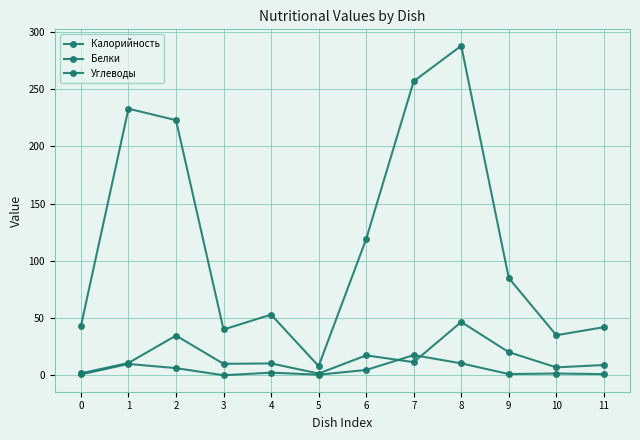

Reading right to left, list all the values displayed in this chart.

Калорийность: 11=42.0	10=35.0	9=85.0	8=288.0	7=257.0	6=119.0	5=8.0	4=53.0	3=40.0	2=223.0	1=233.0	0=43.0
Белки: 11=1.0	10=1.5	9=1.0	8=10.4	7=17.6	6=4.6	5=0.5	4=2.3	3=0.0	2=6.2	1=9.9	0=0.7
Углеводы: 11=9.0	10=6.9	9=20.2	8=46.6	7=11.4	6=17.4	5=1.5	4=10.3	3=10.0	2=34.7	1=10.7	0=1.7